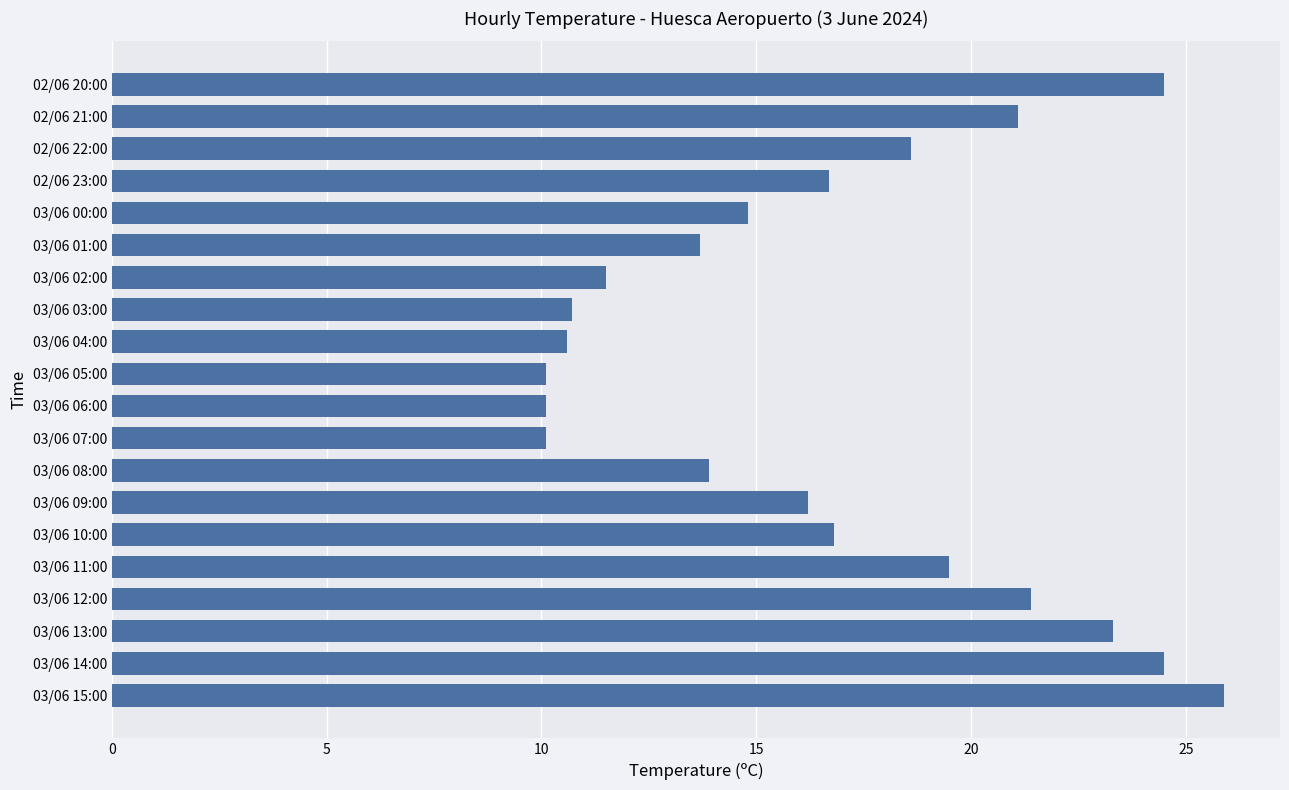

The value at 03/06 06:00 is 17.5. True or false?

False